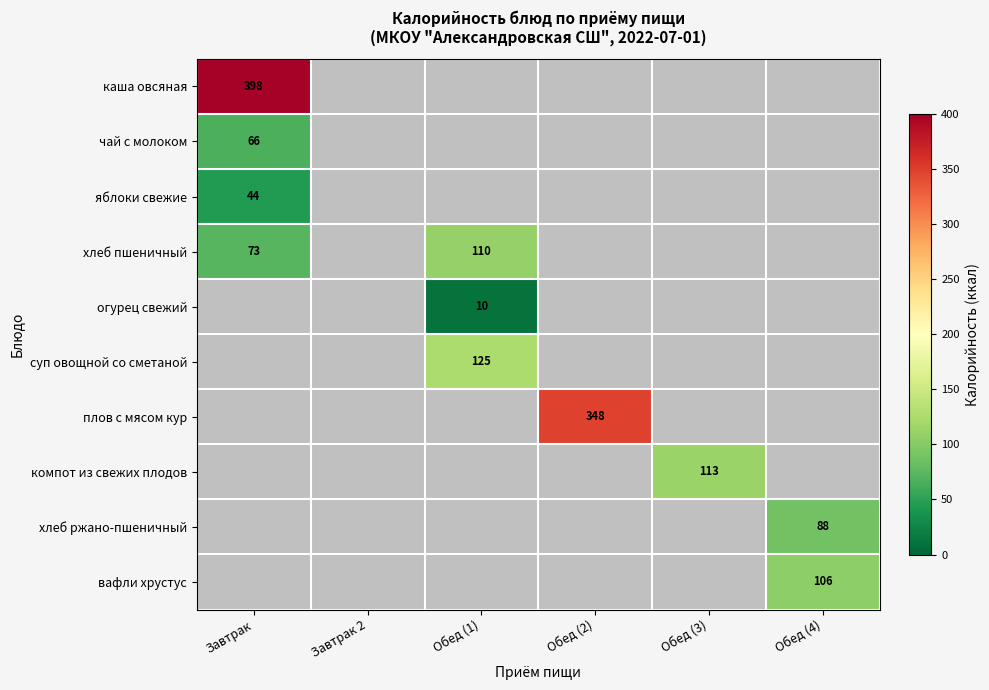

The value of чай с молоком at Завтрак is 66. True or false?

True